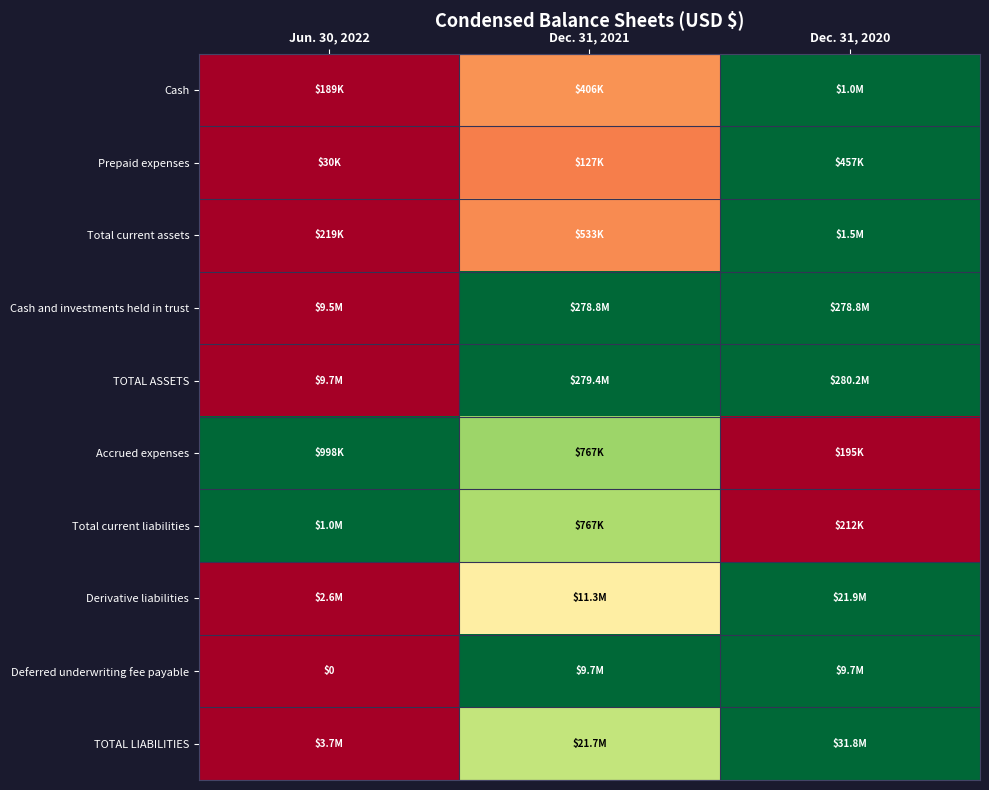

Is the value of Cash and investments held in trust at Dec. 31, 2021 greater than the value of Cash at Dec. 31, 2021?

Yes